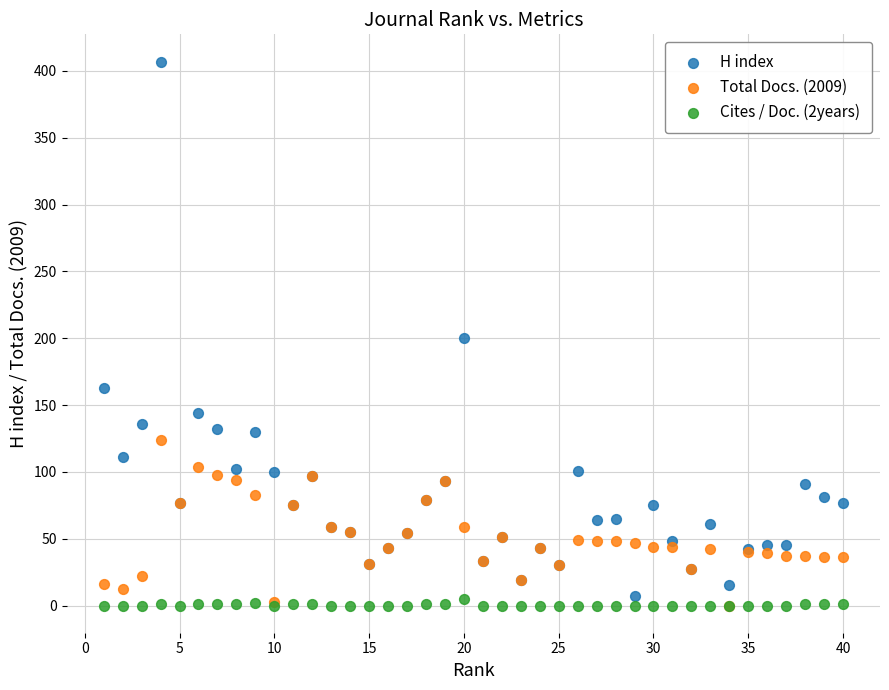

What are all the series names shown in the legend?

H index, Total Docs. (2009), Cites / Doc. (2years)